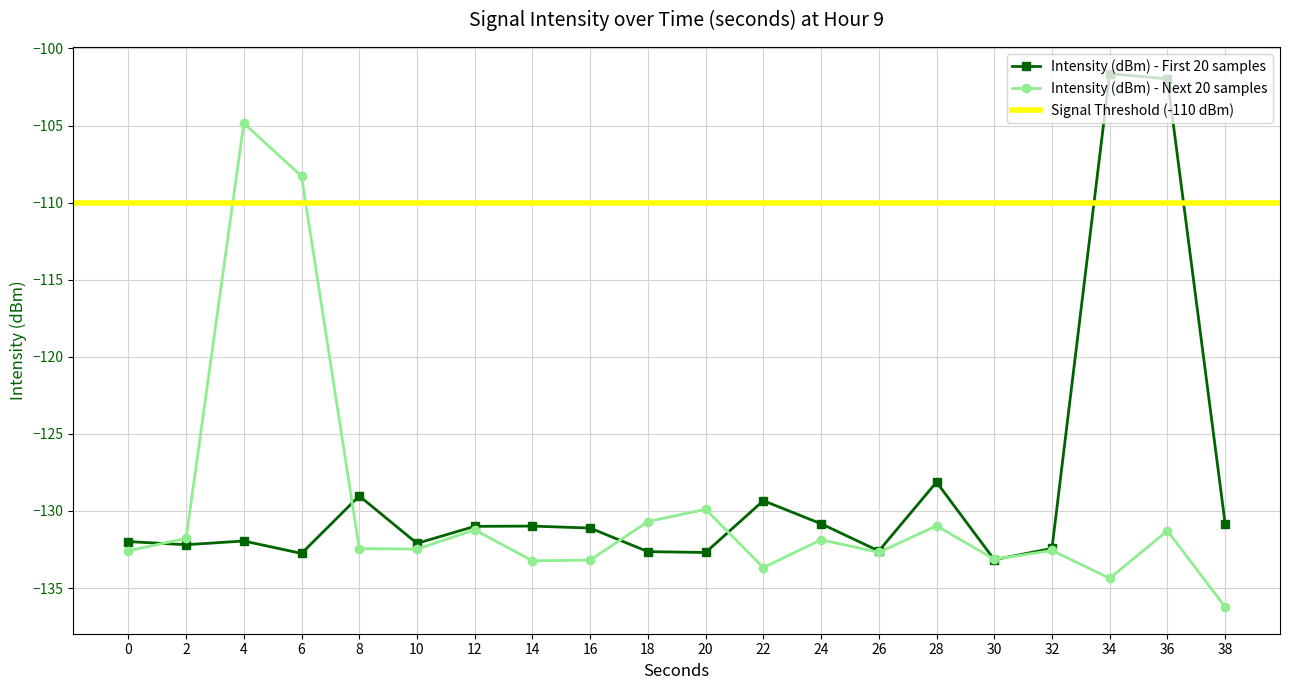

Reading left to right, what are all the values shown in this chart?

Intensity (dBm) - First 20 samples: -132.0	-132.2	-131.9	-132.8	-129.0	-132.1	-131.0	-131.0	-131.1	-132.6	-132.7	-129.3	-130.8	-132.6	-128.1	-133.2	-132.4	-101.6	-102.0	-130.8
Intensity (dBm) - Next 20 samples: -132.6	-131.8	-104.9	-108.3	-132.4	-132.5	-131.2	-133.2	-133.2	-130.7	-129.9	-133.7	-131.9	-132.7	-131.0	-133.1	-132.6	-134.4	-131.3	-136.2